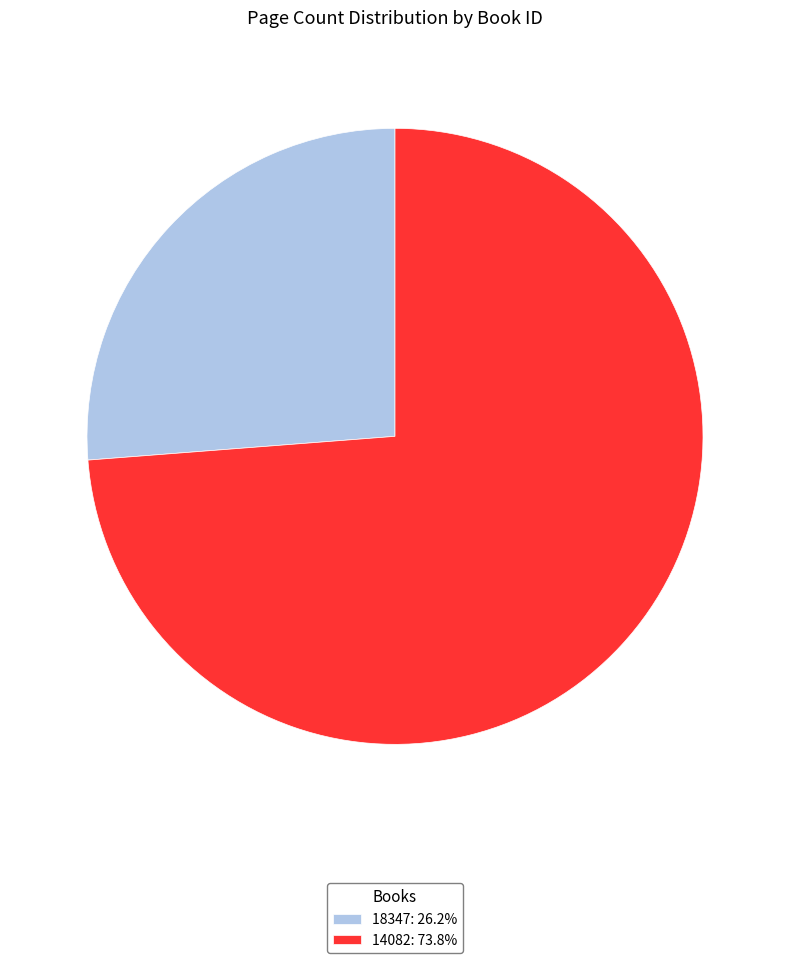

How many slices are in this pie chart?

2